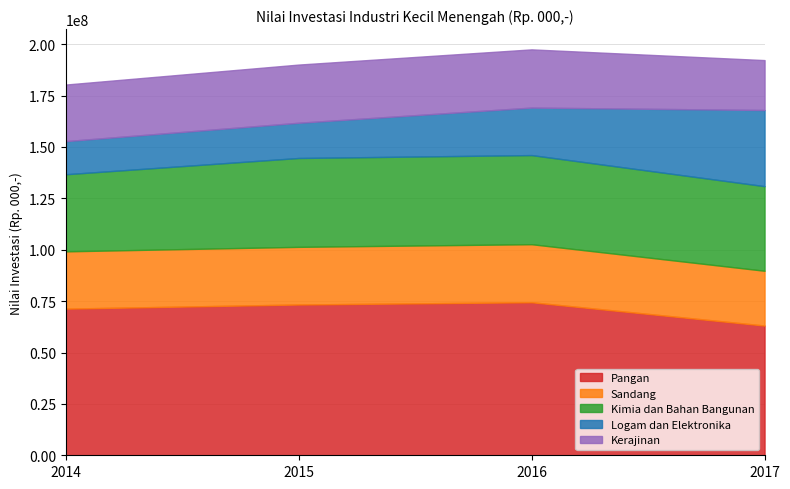

Rank the series at 2017 from highest to lowest value.

Pangan, Kimia dan Bahan Bangunan, Logam dan Elektronika, Sandang, Kerajinan